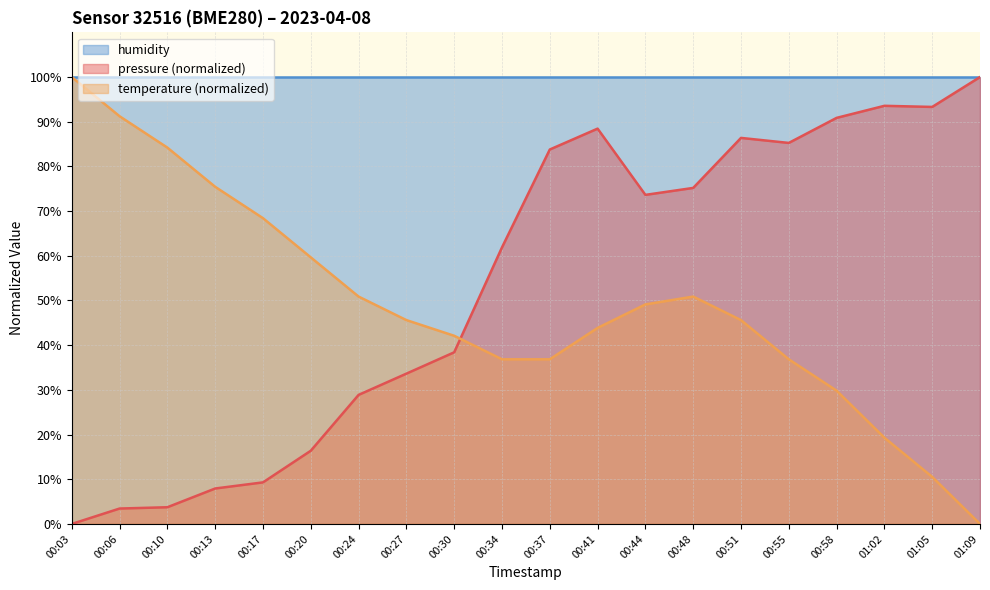

Rank the series at 00:44 from highest to lowest value.

humidity, pressure (normalized), temperature (normalized)